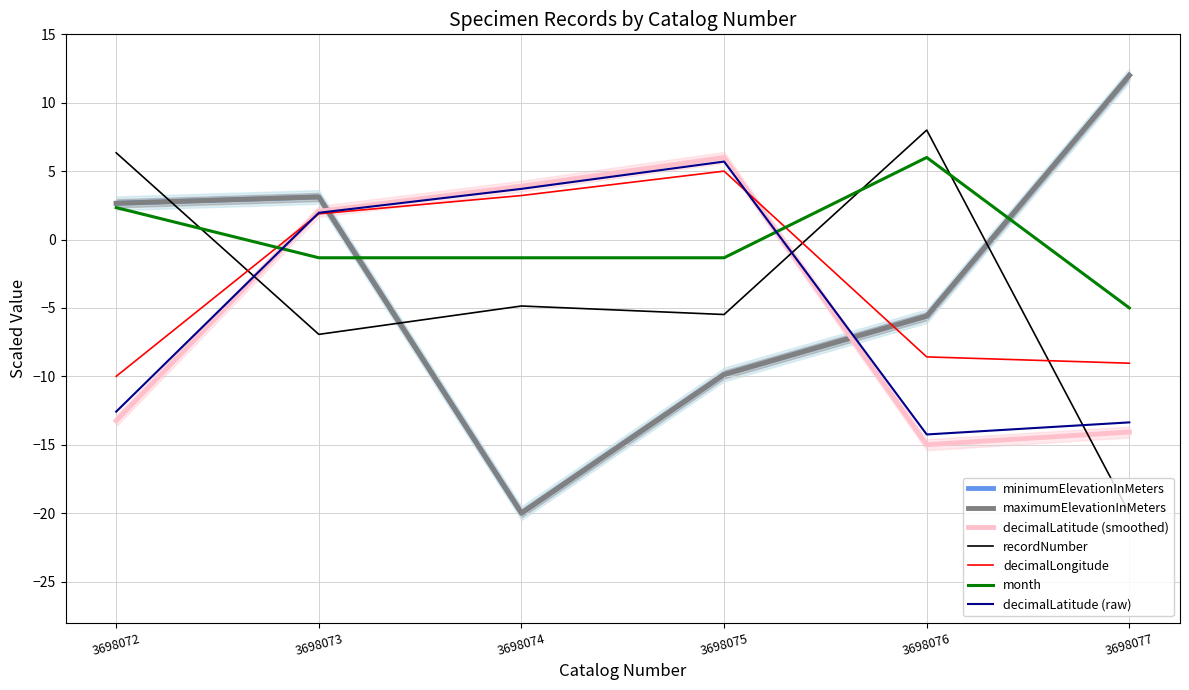

Does the chart display data point markers on the line(s)?

No